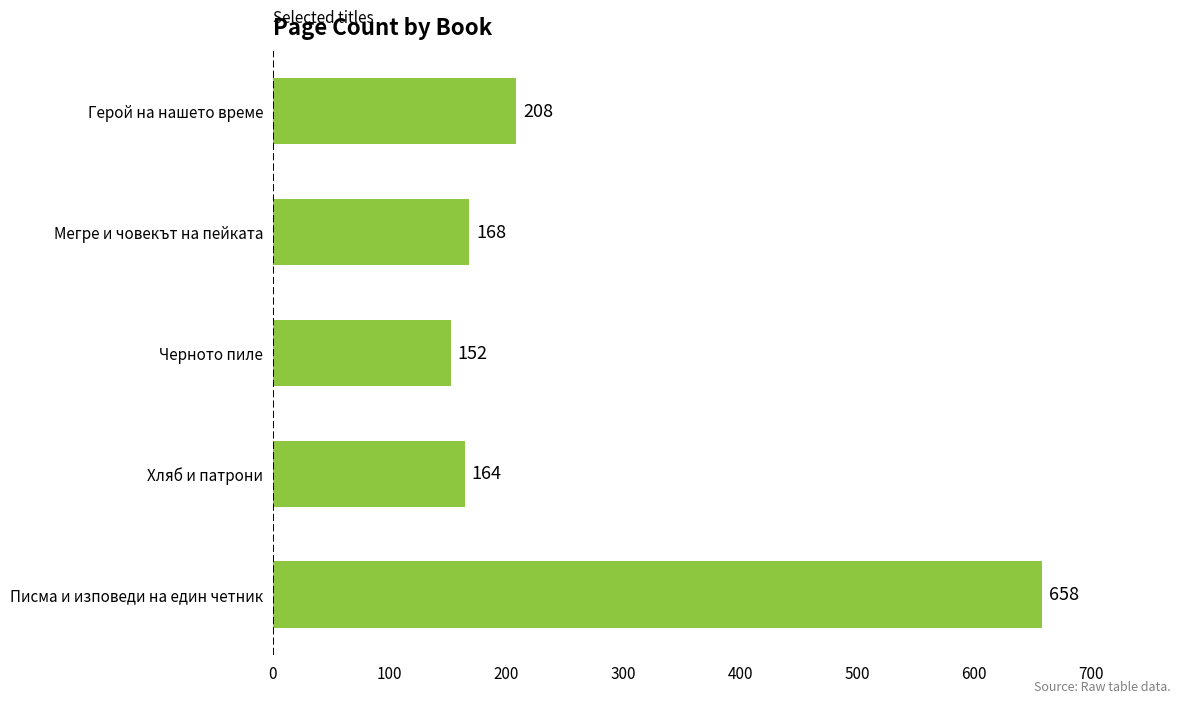

The chart shows a value of 1022 at Писма и изповеди на един четник. True or false?

False